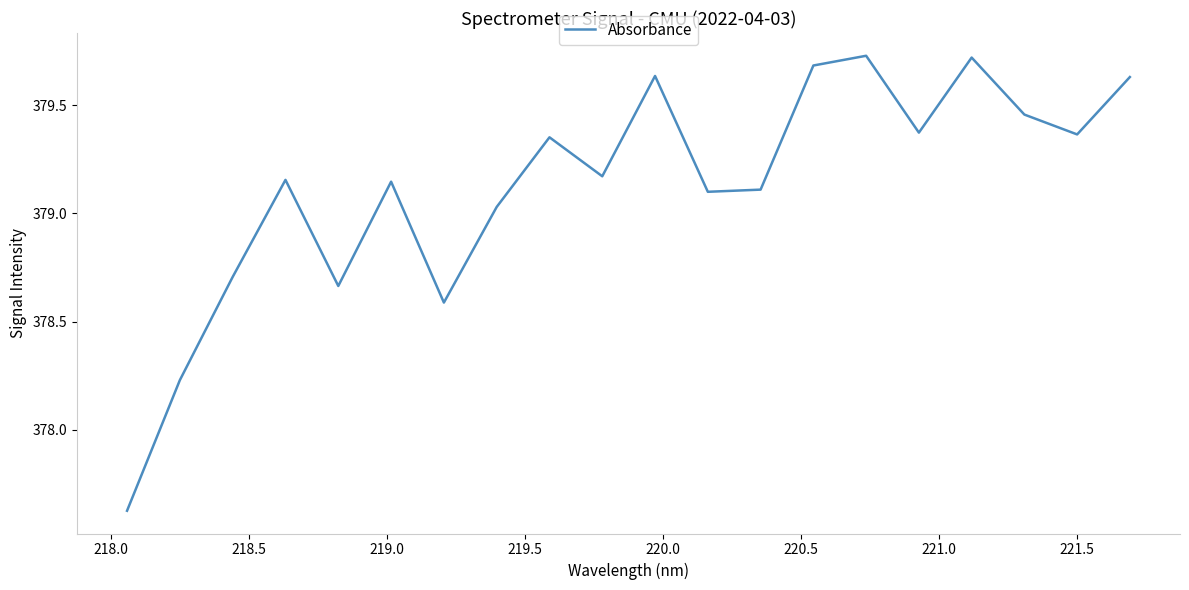

How many series are shown in this chart?

1